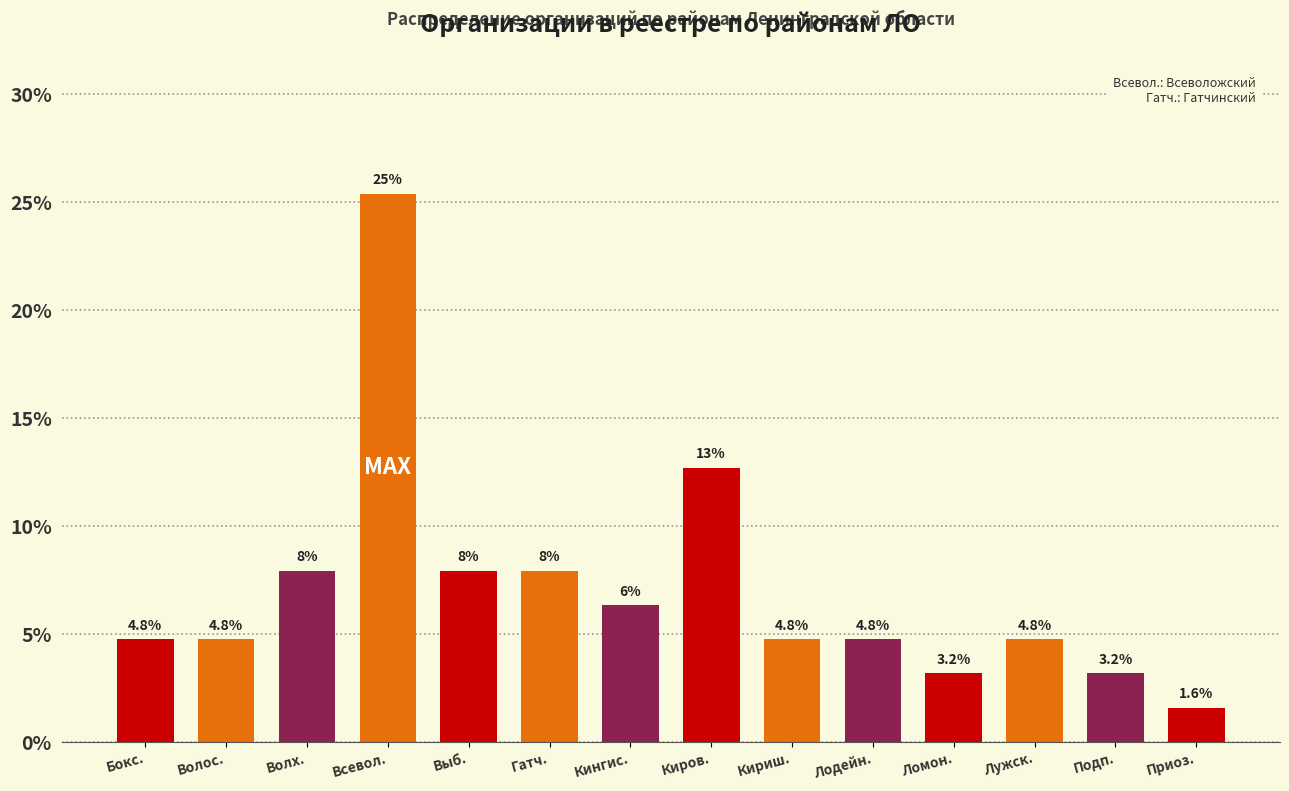

Which has a higher value, Кириш. or Всевол.?

Всевол.